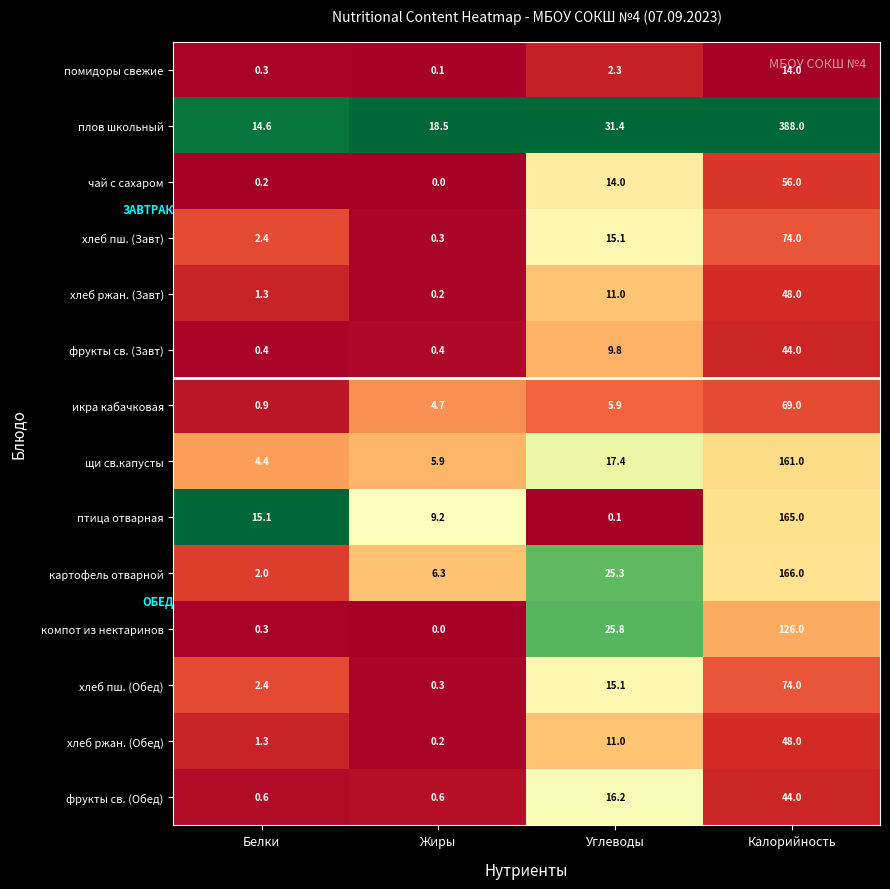

At which category does the chart reach its peak across all series?

Калорийность